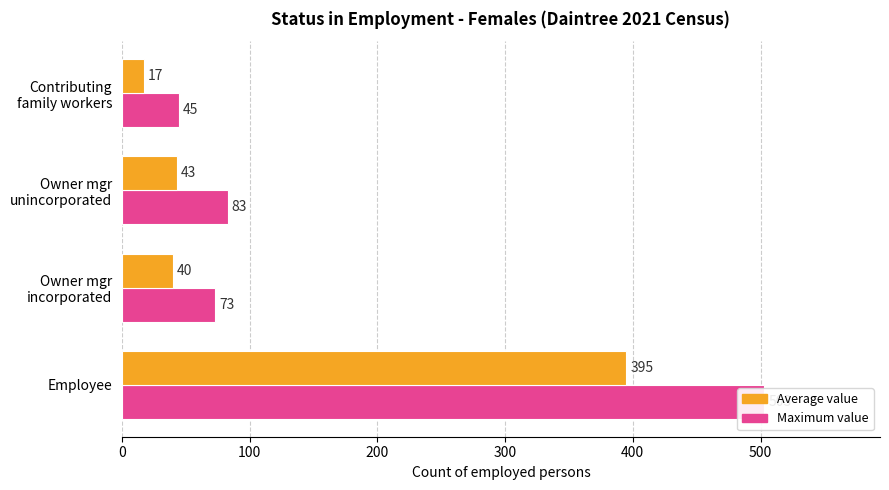

How many data points in Average value are above 43?

1